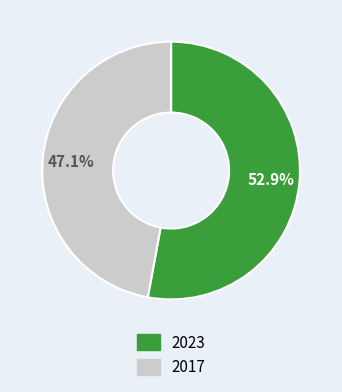

To the nearest percent, what portion does 2023 represent?

53%